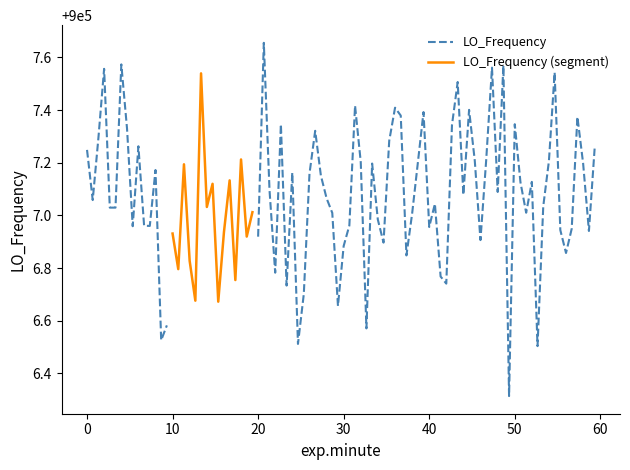

How many times do LO_Frequency (segment) and LO_Frequency cross each other?

5